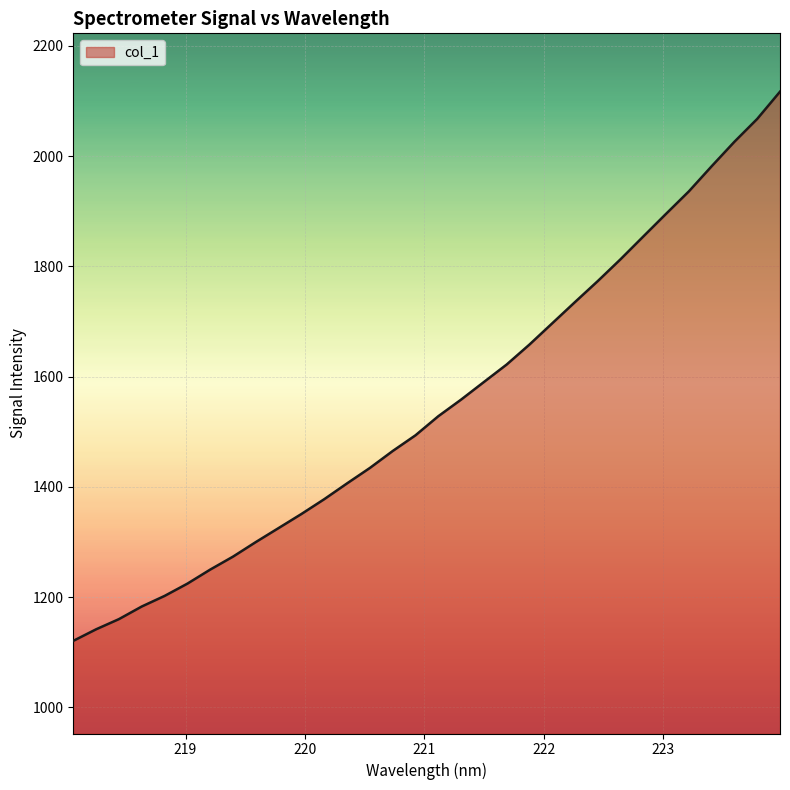

What is the maximum value shown in the chart?

2117.1